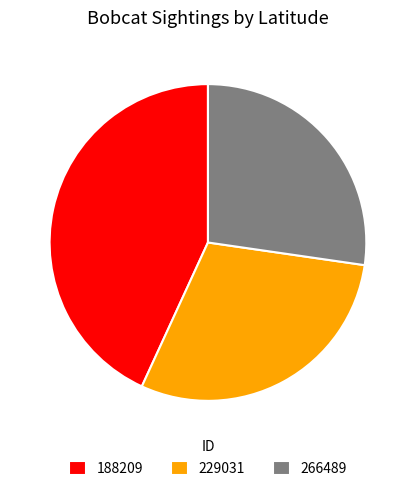

Between 229031 and 188209, which is larger?

188209